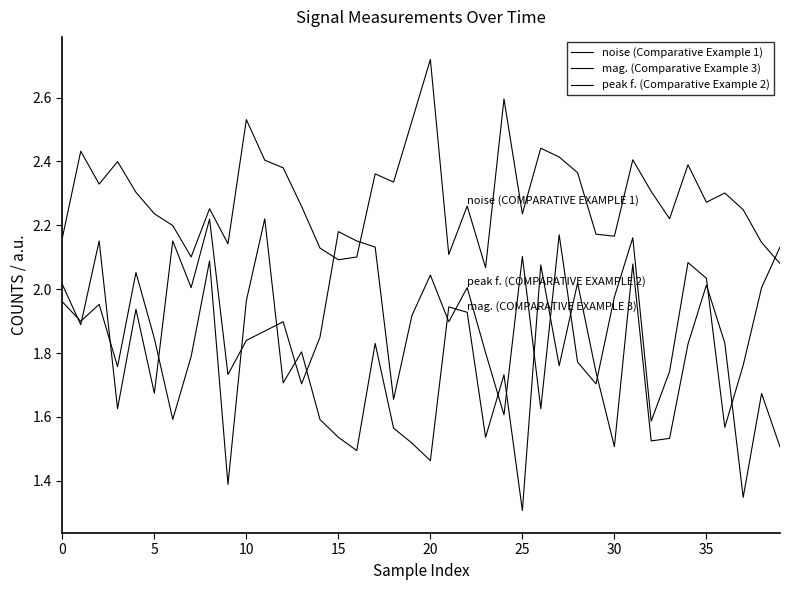

How many lines are shown in the chart?

3